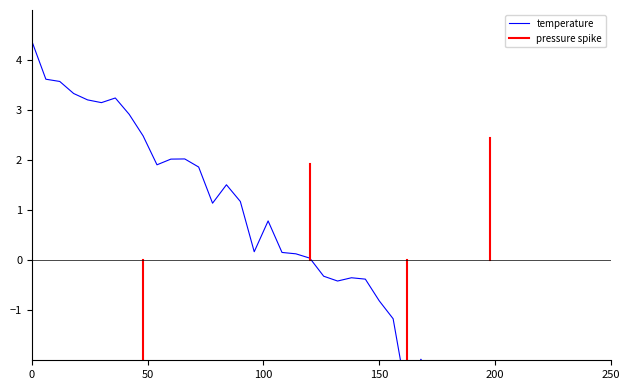

The chart shows a value of 0.5 at 9. True or false?

False